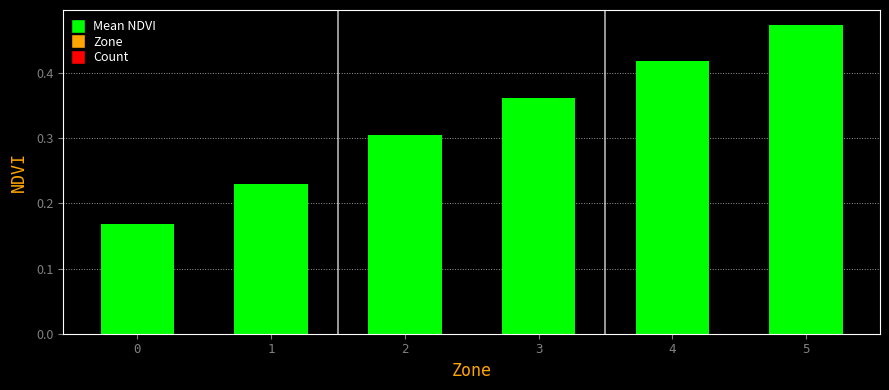

How many bars are there in total?

6